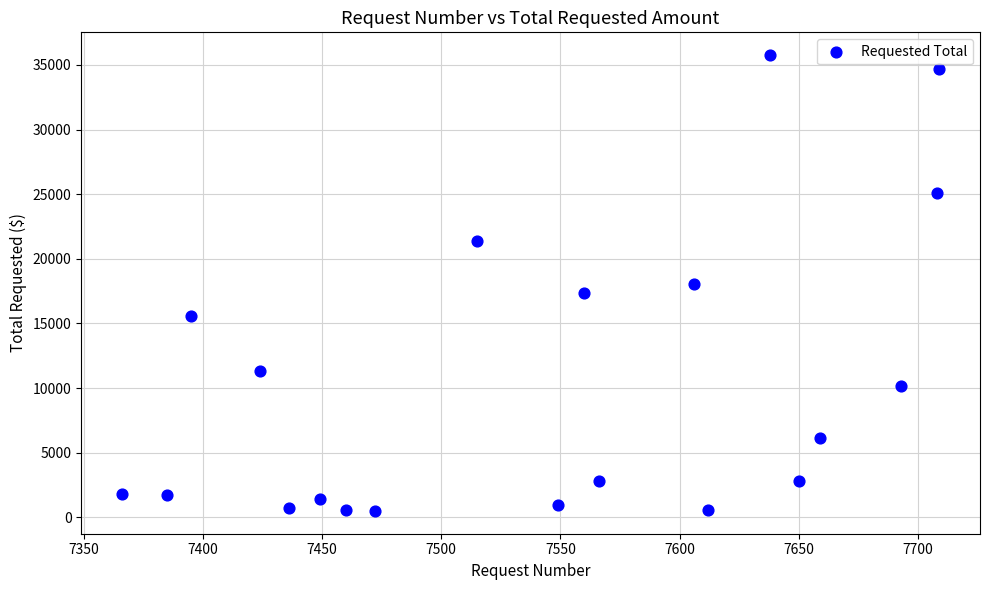

What is the range of Y values (max minus min)?

35263.3